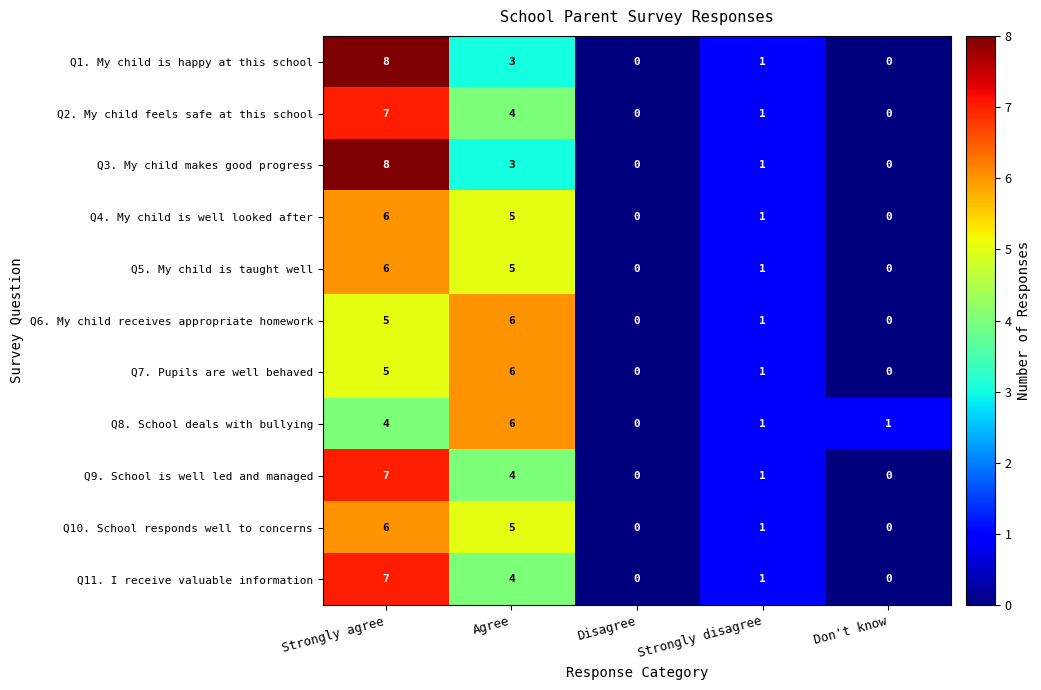

What is the difference between the maximum and minimum values in the Q6. My child receives appropriate homework series?

6